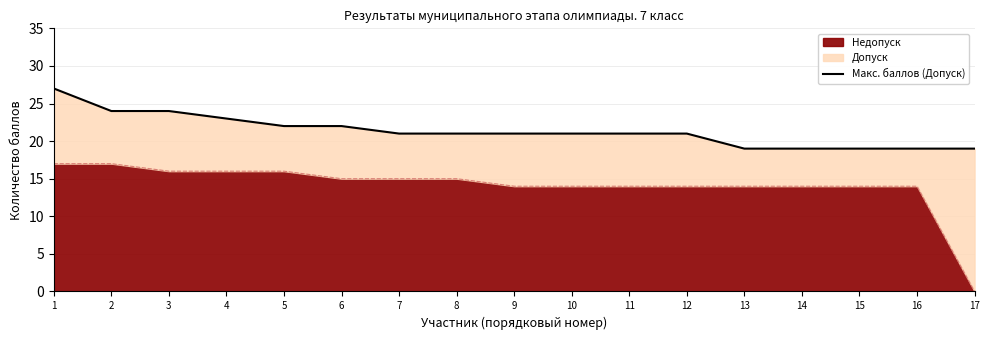

The chart shows a value of 19 at 15. True or false?

True